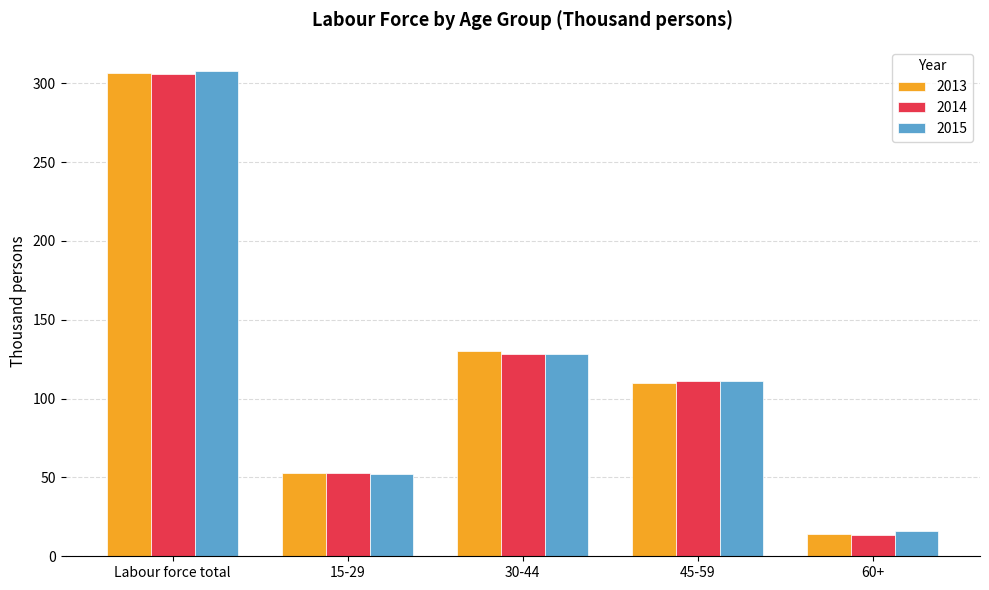

Reading left to right, list all the values displayed in this chart.

2013: Labour force total=306.3	15-29=52.7	30-44=129.9	45-59=109.9	60+=13.9
2014: Labour force total=305.9	15-29=53.1	30-44=128.4	45-59=111.2	60+=13.2
2015: Labour force total=307.8	15-29=52.5	30-44=128.2	45-59=111.2	60+=16.0